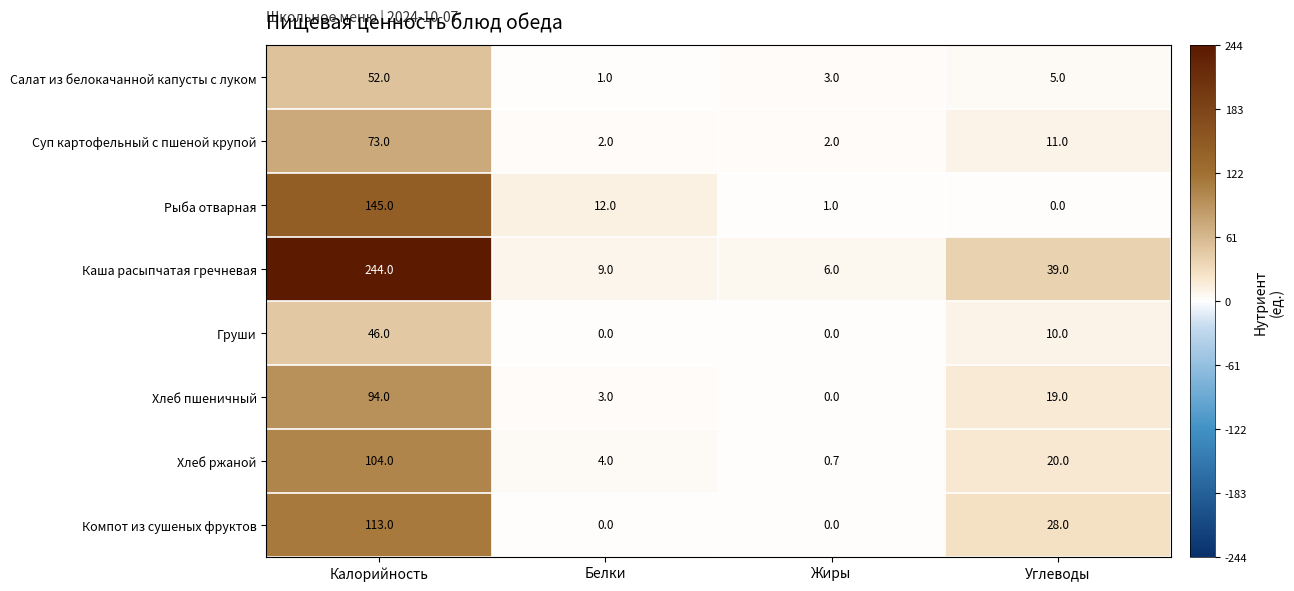

The Рыба отварная series shows 1.0 at Жиры. True or false?

True